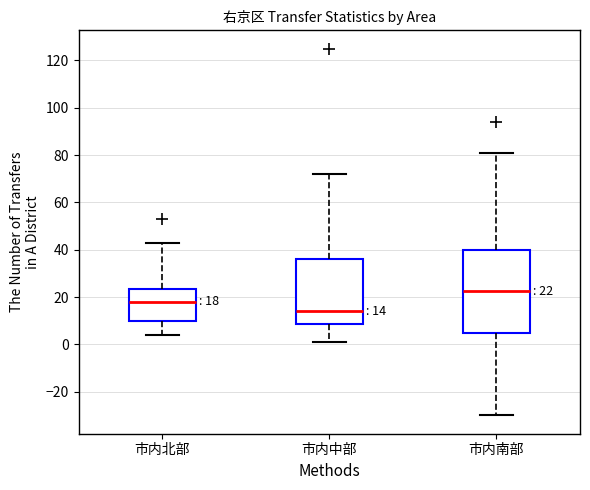

Which box's median line is the lowest?

市内中部